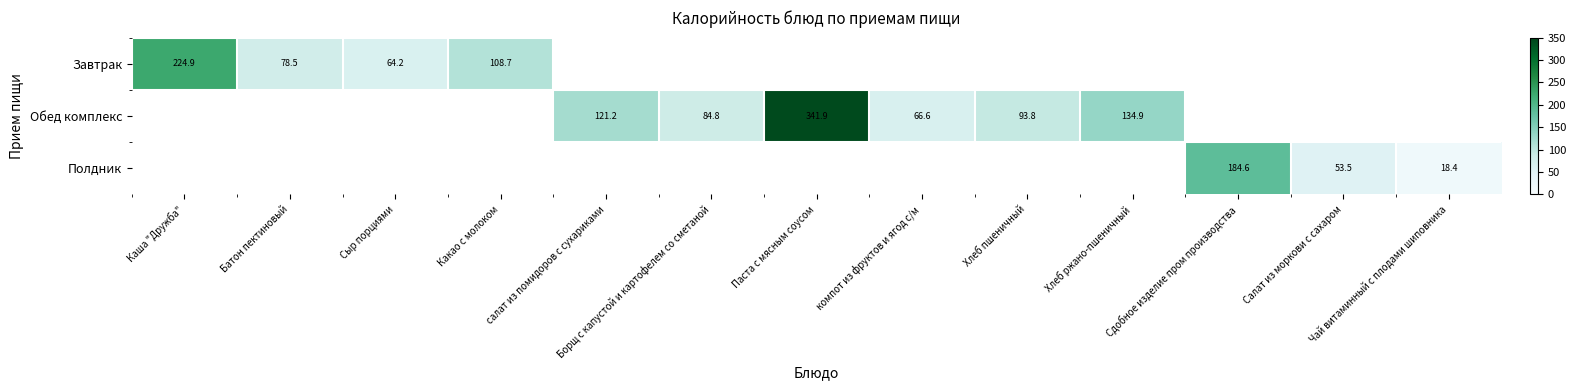

What is the total value across all series at Каша "Дружба"?

224.9